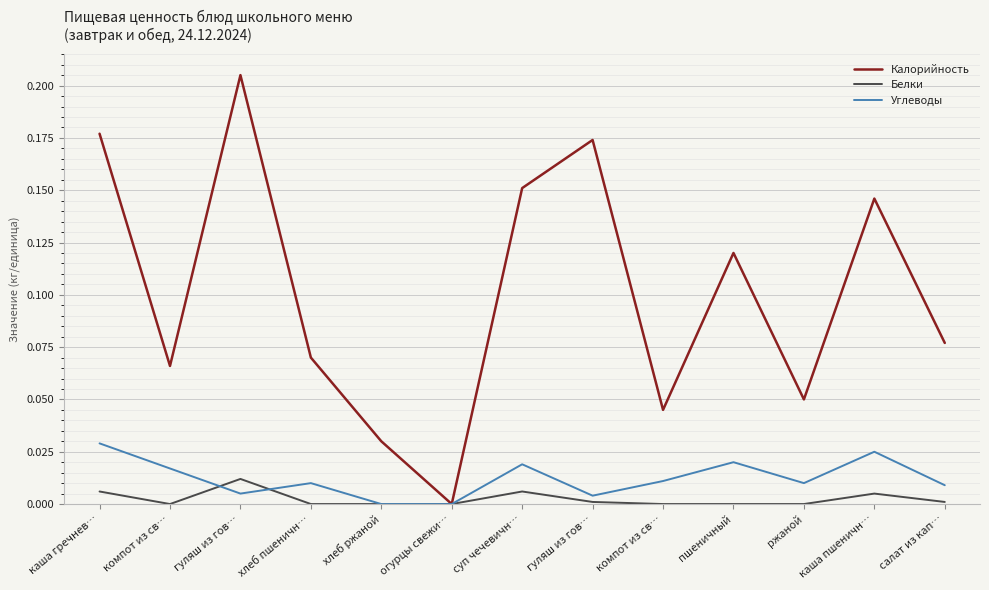

Between хлеб пшеничн… and огурцы свежи…, which series saw the biggest shift?

Калорийность